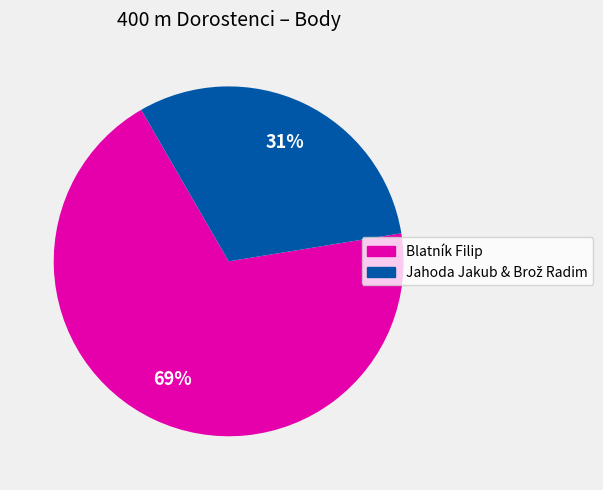

Is there a majority slice in this chart?

Yes